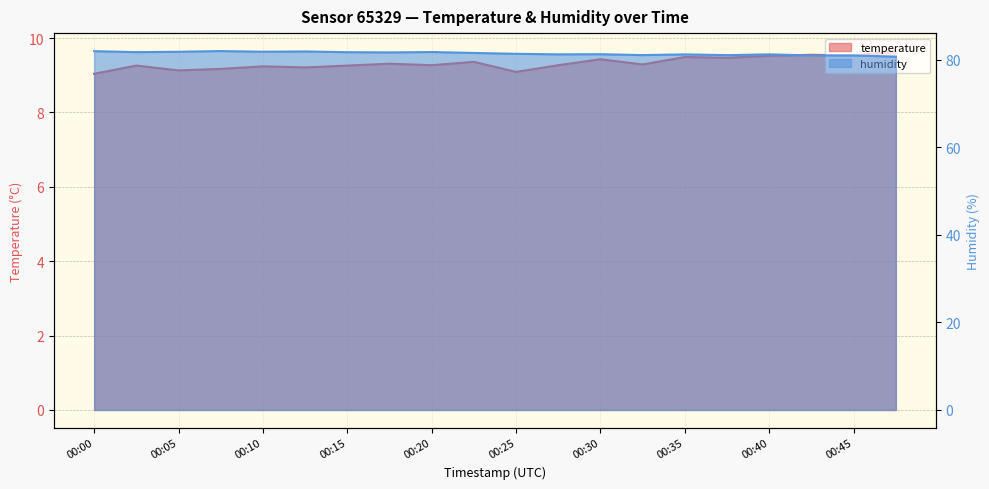

How many distinct data groups are displayed?

2